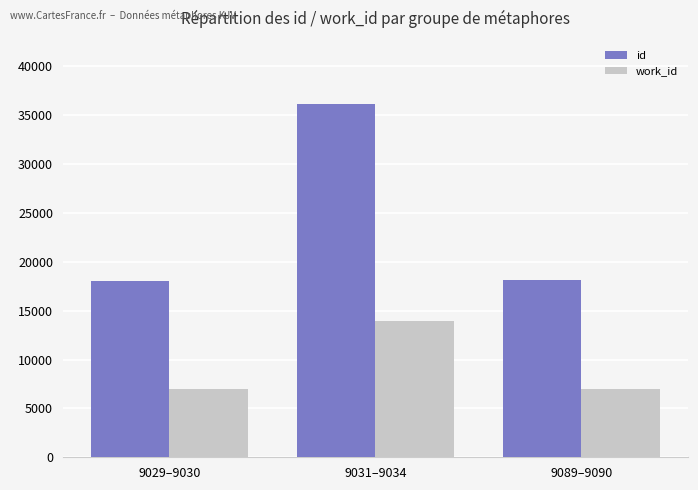

At 9029–9030, list the series in order from smallest to largest.

work_id, id